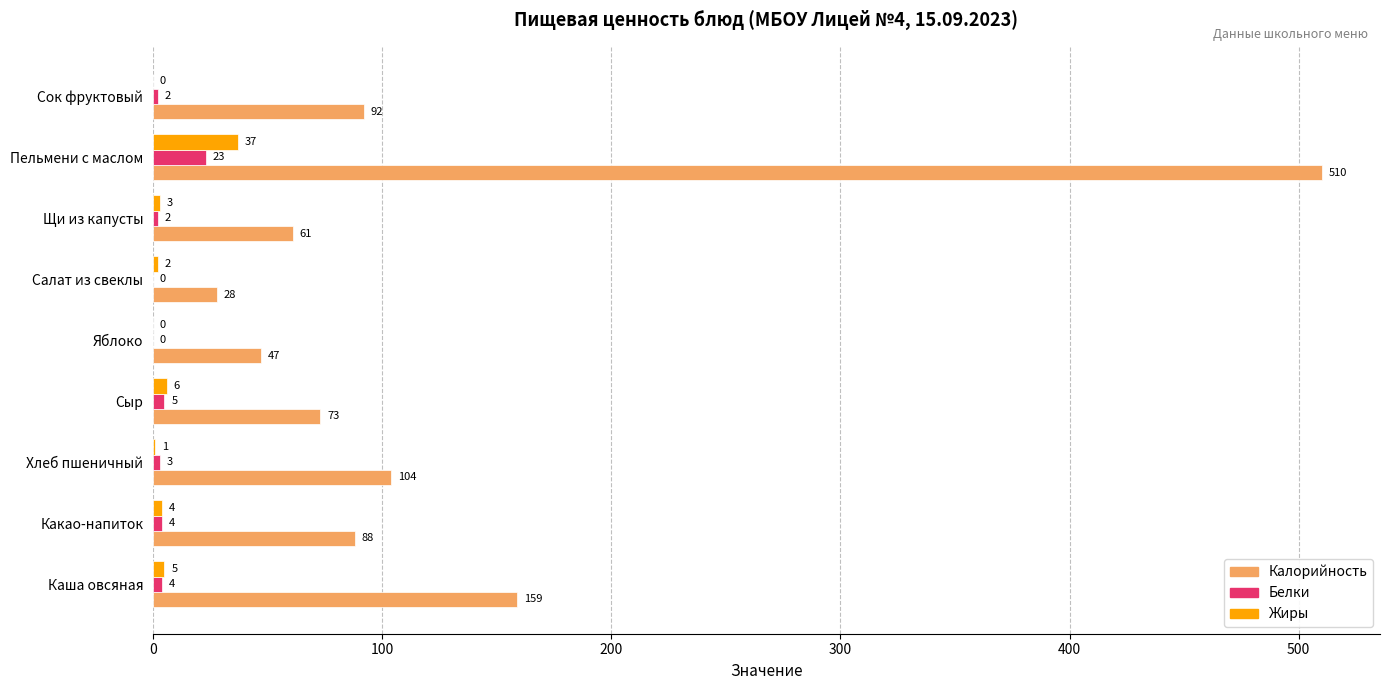

Is it true that Калорийность equals 159 at Каша овсяная?

True